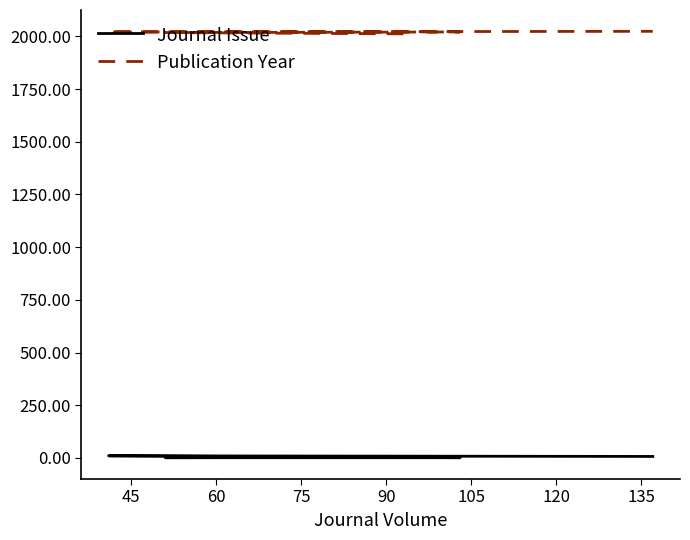

Is this an area chart (filled region under the line)?

No